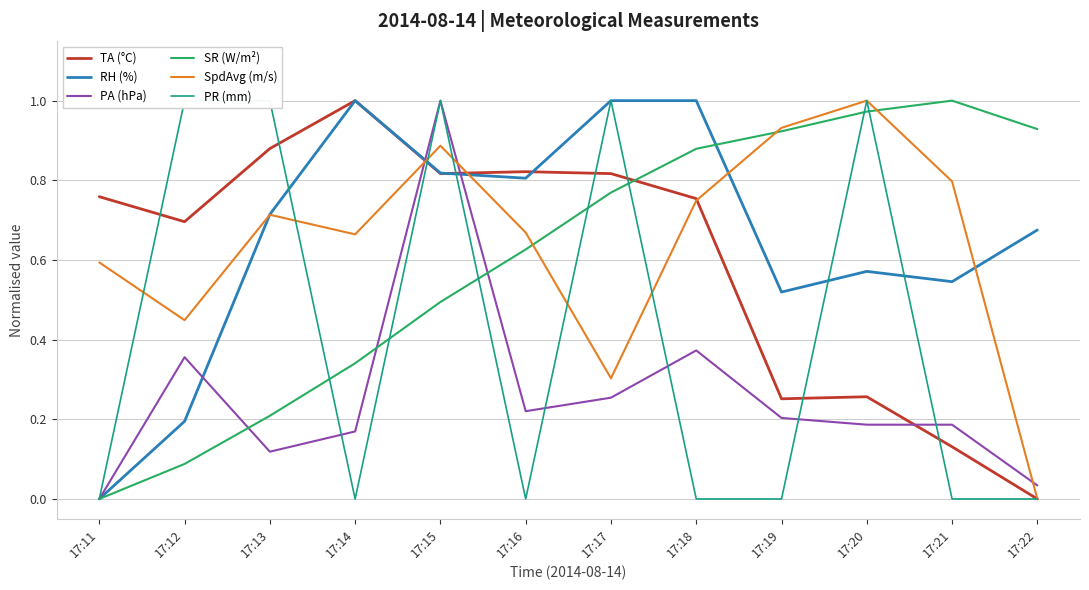

What is the average value of the SR (W/m²) series?

0.6